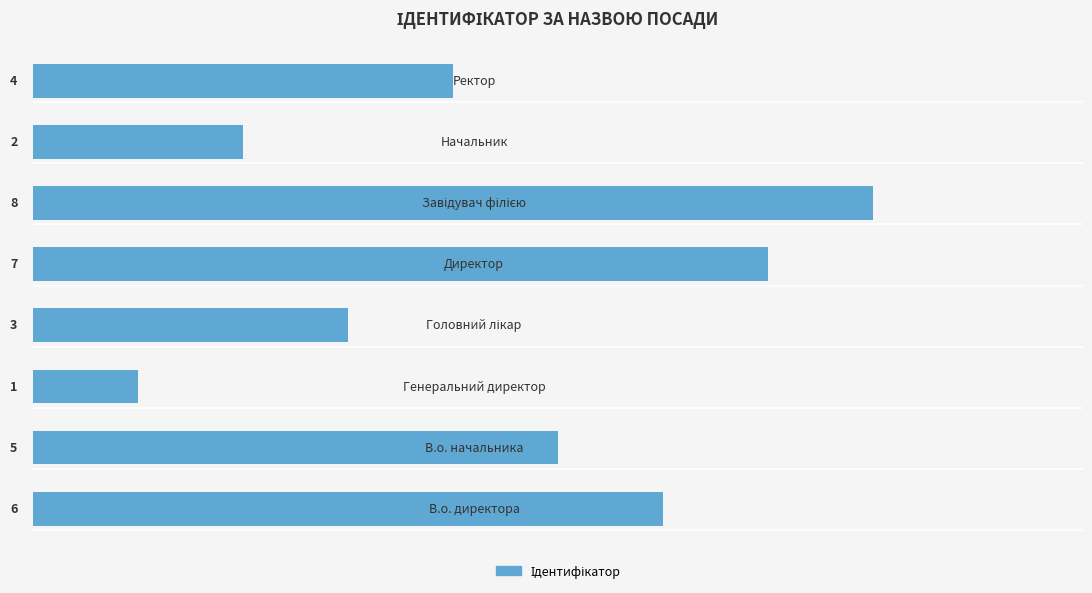

What is the greatest value displayed?

8